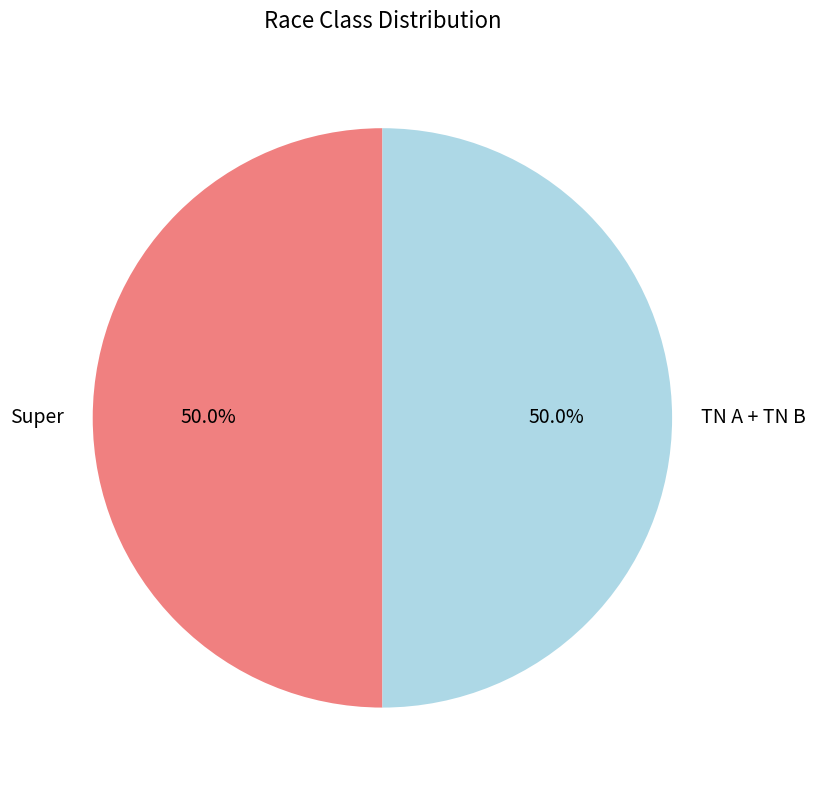

Approximately how many times larger is the value at Super compared to TN A + TN B?

1.0